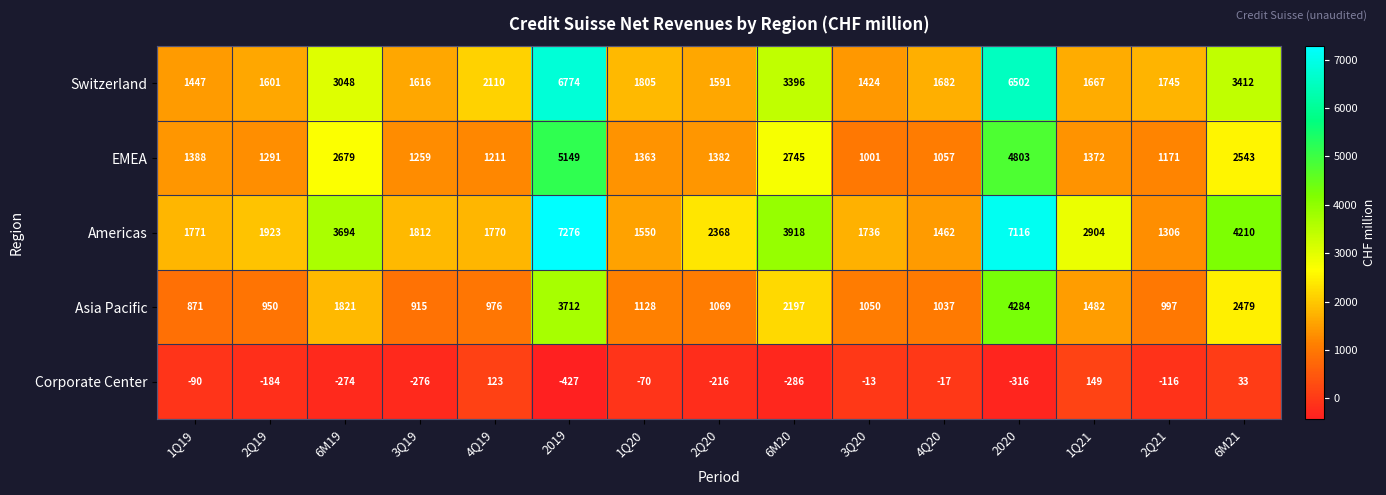

What is the sum of the Corporate Center values at 1Q21 and 1Q19?

59